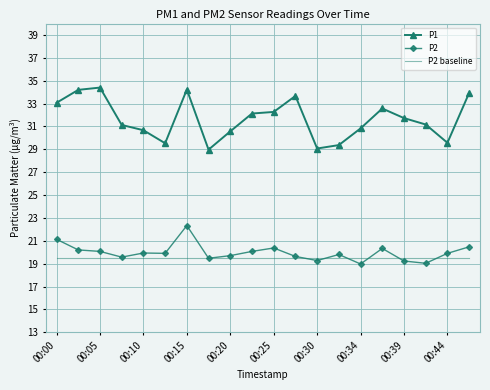

True or false: P1 has more than 0 interior local peaks.

True